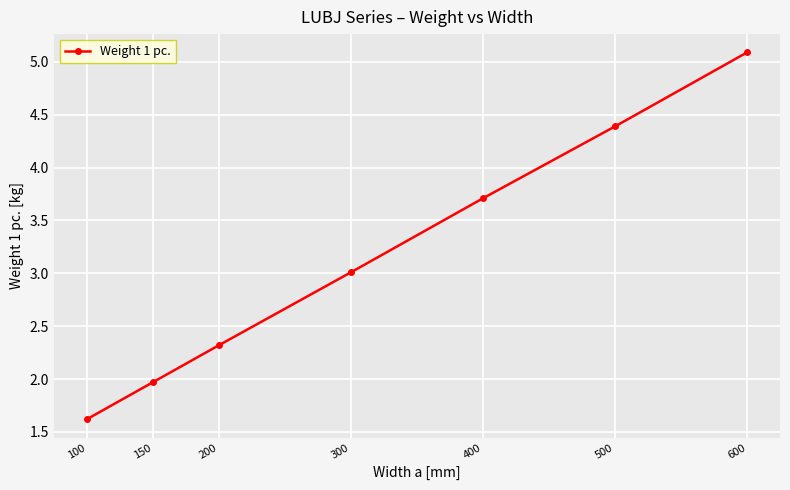

Reading left to right, extract all data points from this chart.

100=1.6	150=2.0	200=2.3	300=3.0	400=3.7	500=4.4	600=5.1